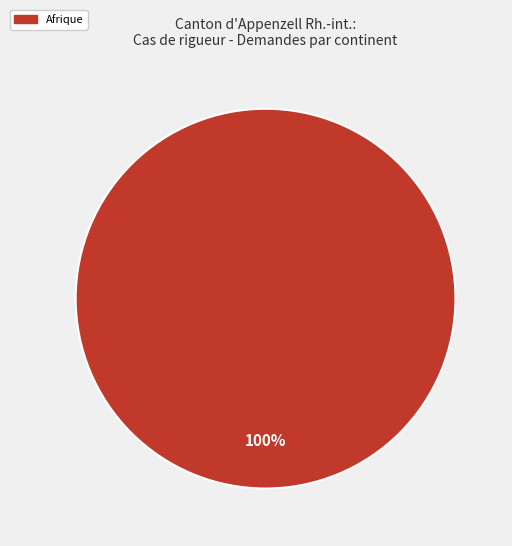

Is there any slice that represents more than half of the pie?

Yes